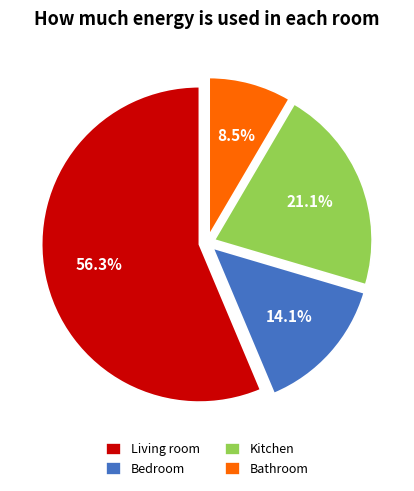

Between Living room and Bathroom, which is larger?

Living room